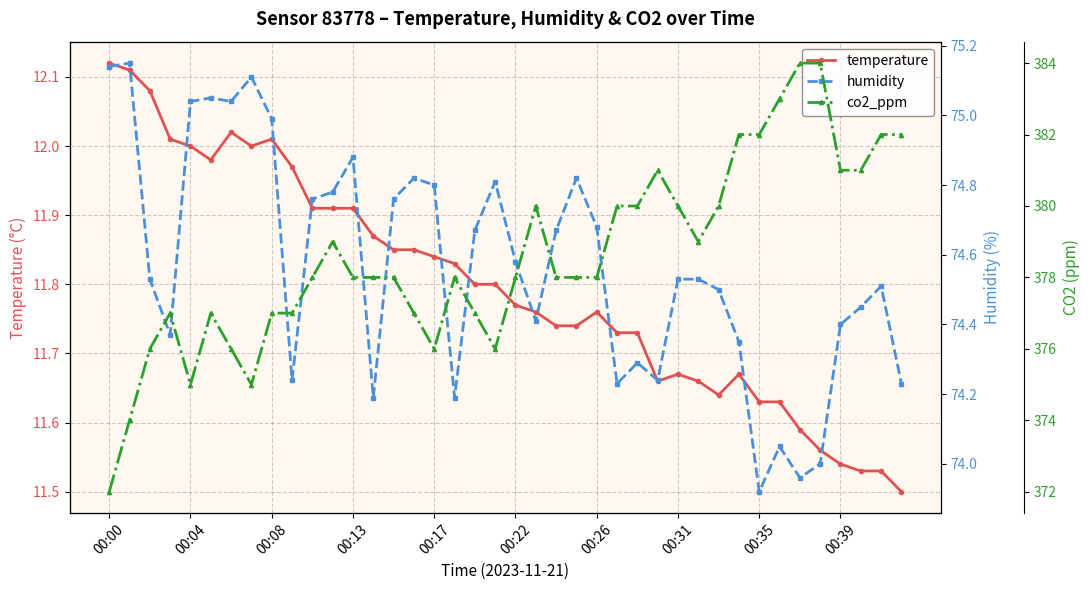

The value of temperature at 00:26 is 18.8. True or false?

False